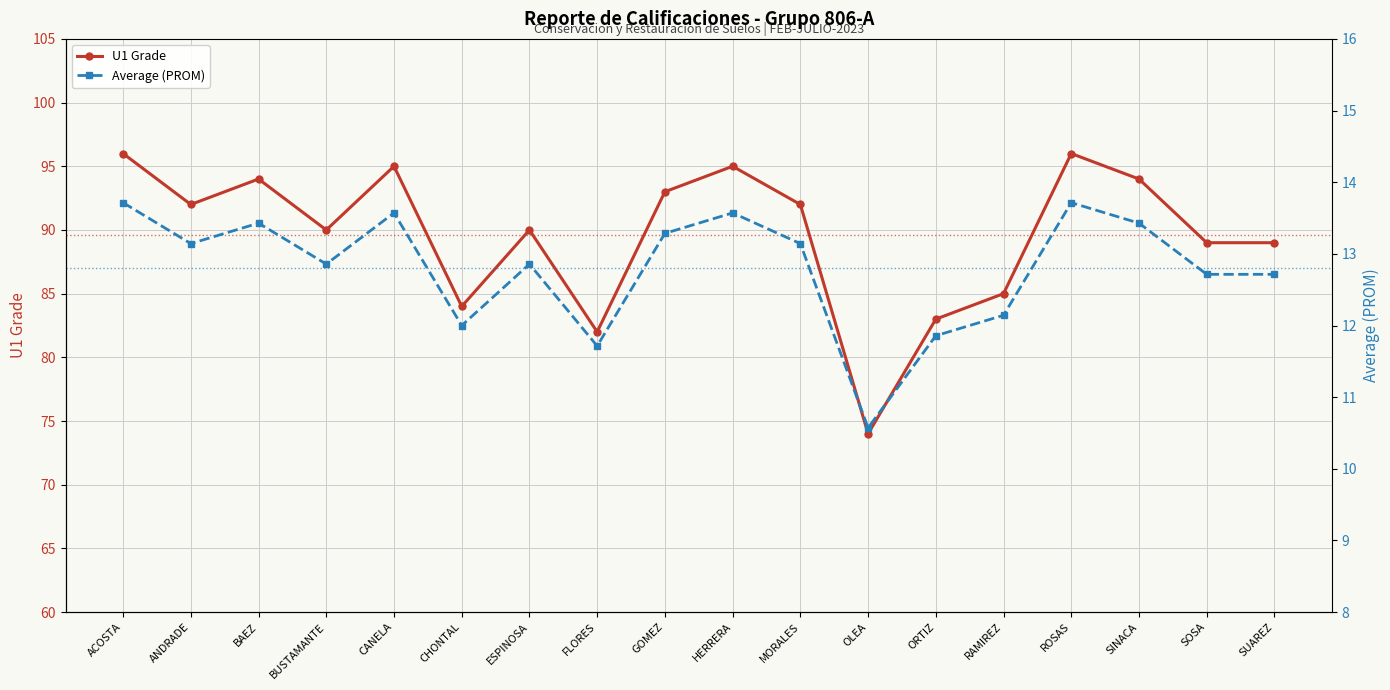

How many data points in U1 Grade are above 92?

7